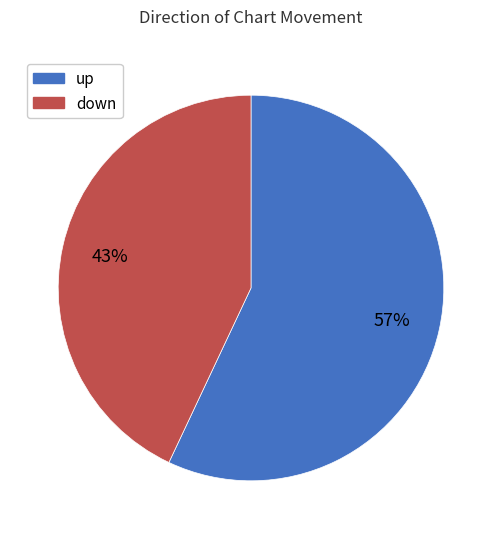

What percentage is the up slice, to the nearest percent?

57%